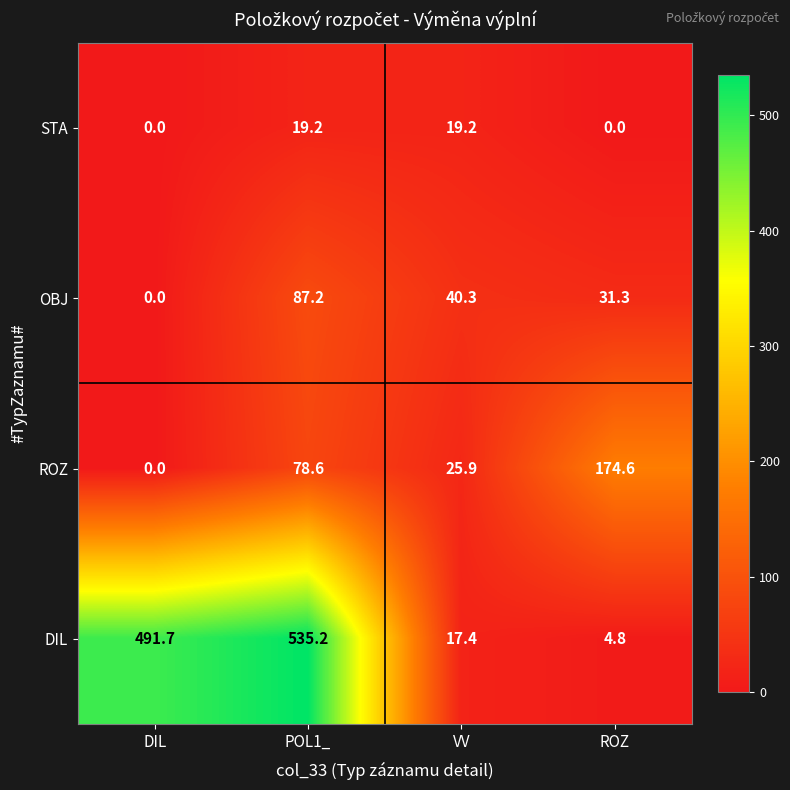

True or false: OBJ has a value of 120.6 at POL1_.

False